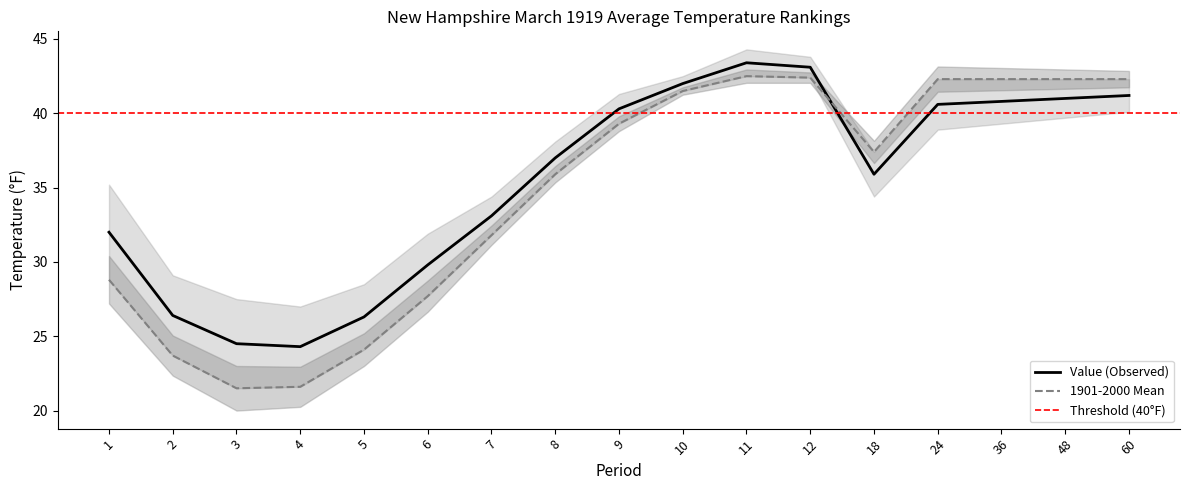

What is the difference between the maximum and minimum values in the 1901-2000 Mean series?

21.0